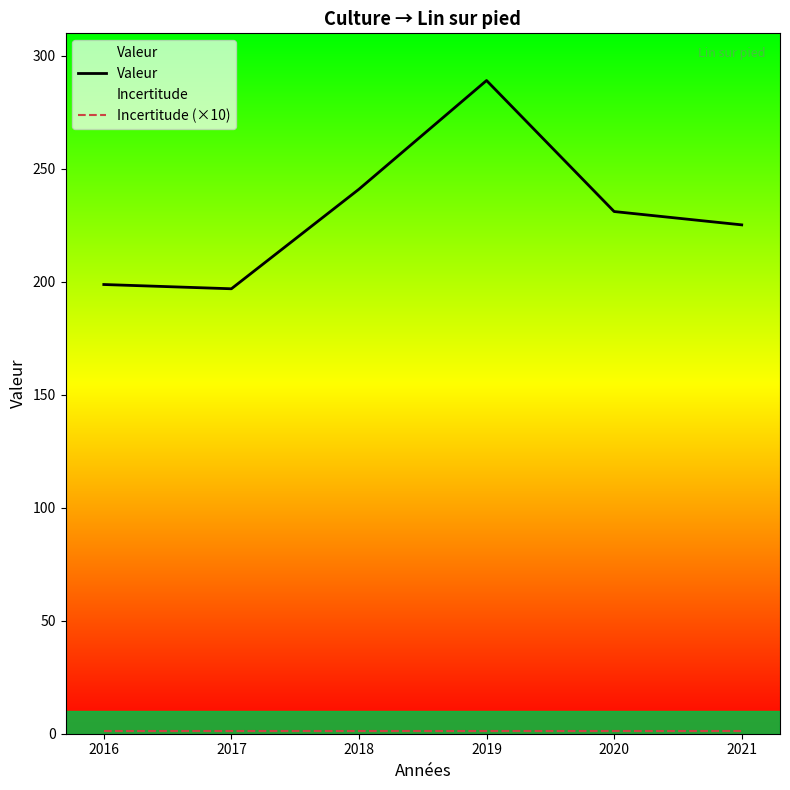

Which category has the lowest value across all series?

2016